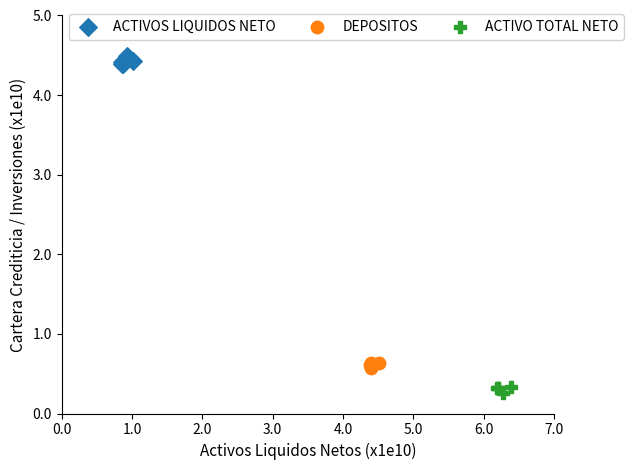

Which series contains the highest Y value?

ACTIVOS LIQUIDOS NETO